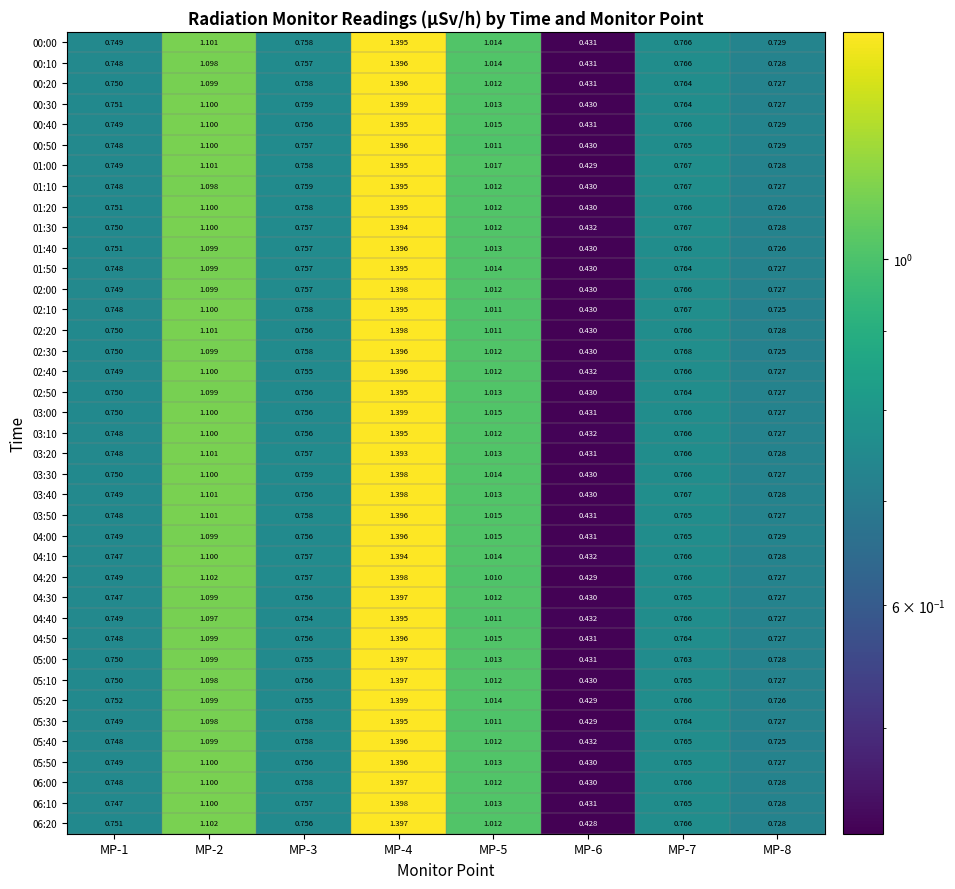

Is the value of 05:00 at MP-3 greater than the value of 03:30 at MP-7?

No